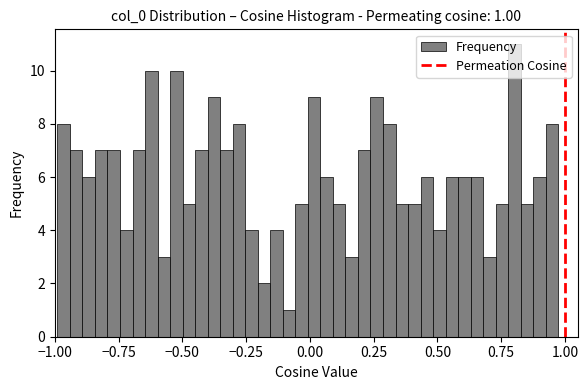

Around what value on the x-axis is the tallest bar? Give the approximate position of its centre, as read against the axis.

0.80